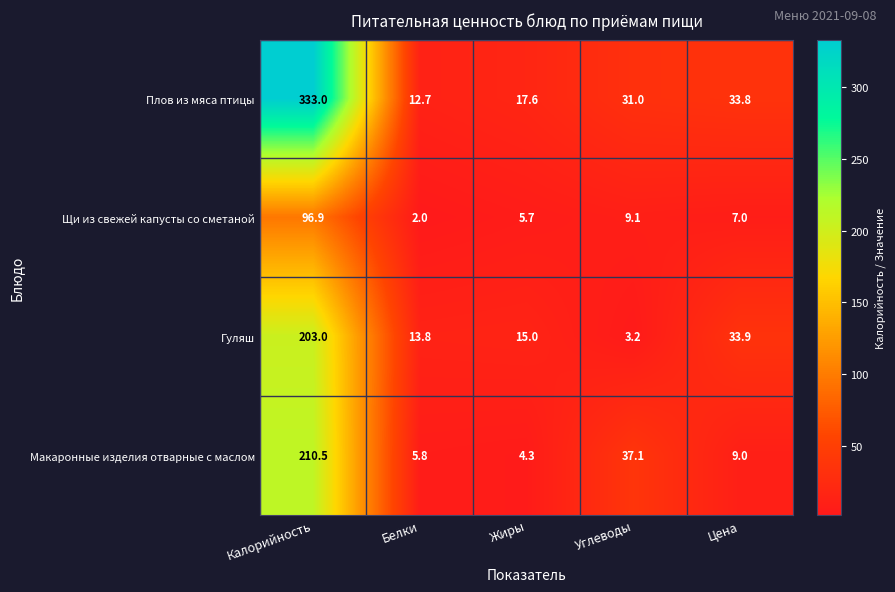

What is the lowest value of the Плов из мяса птицы series?

12.7